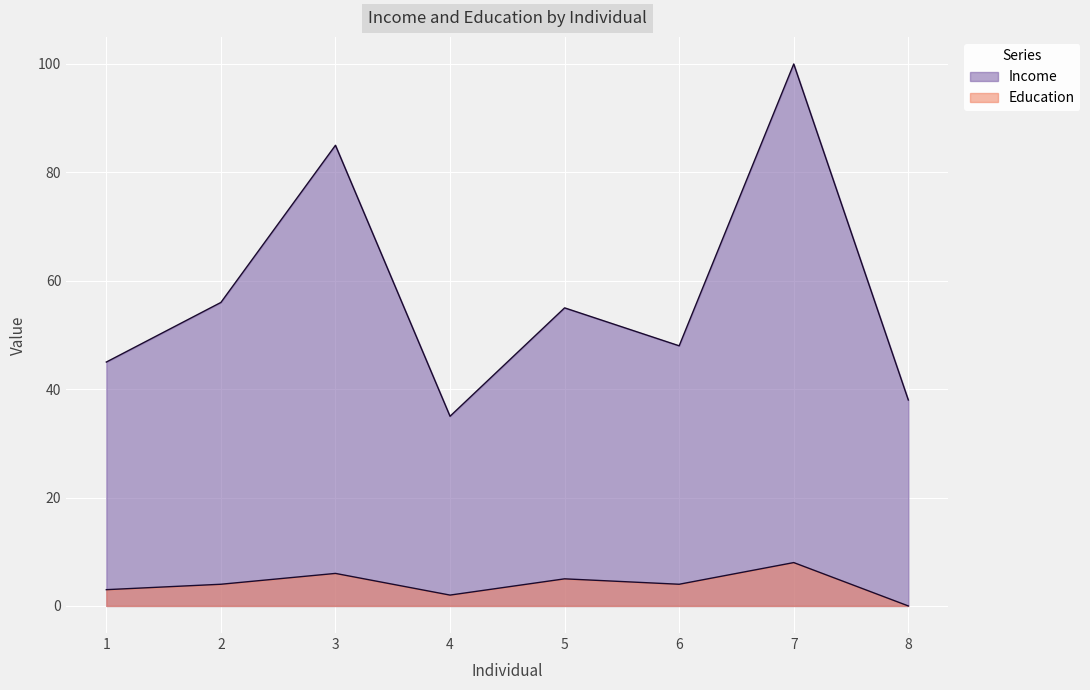

Which series changed the most between 5 and 6?

Income